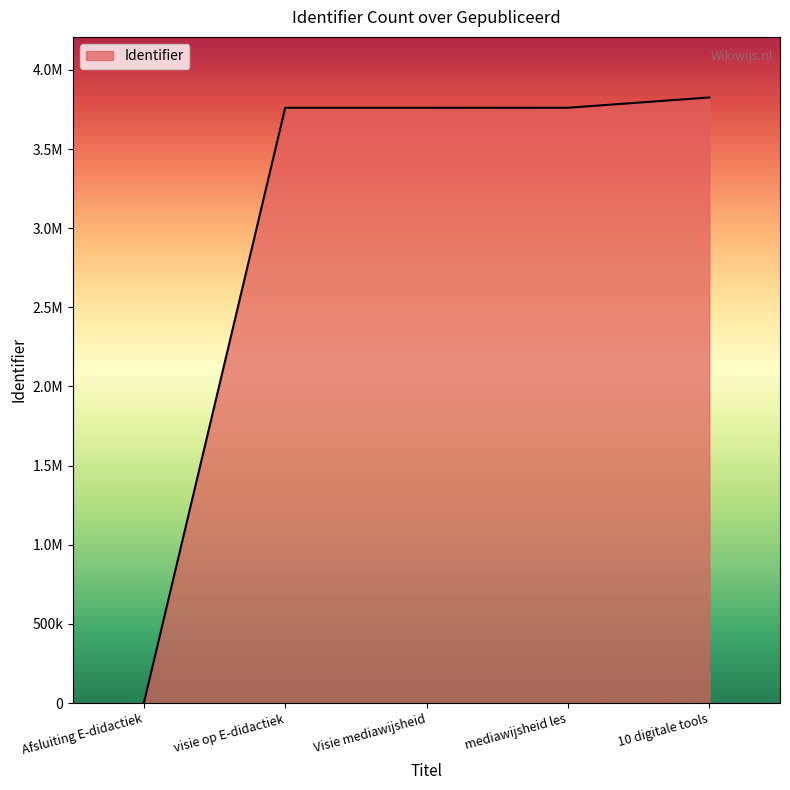

What is the label of the 5th point from the right?

Afsluiting E-didactiek